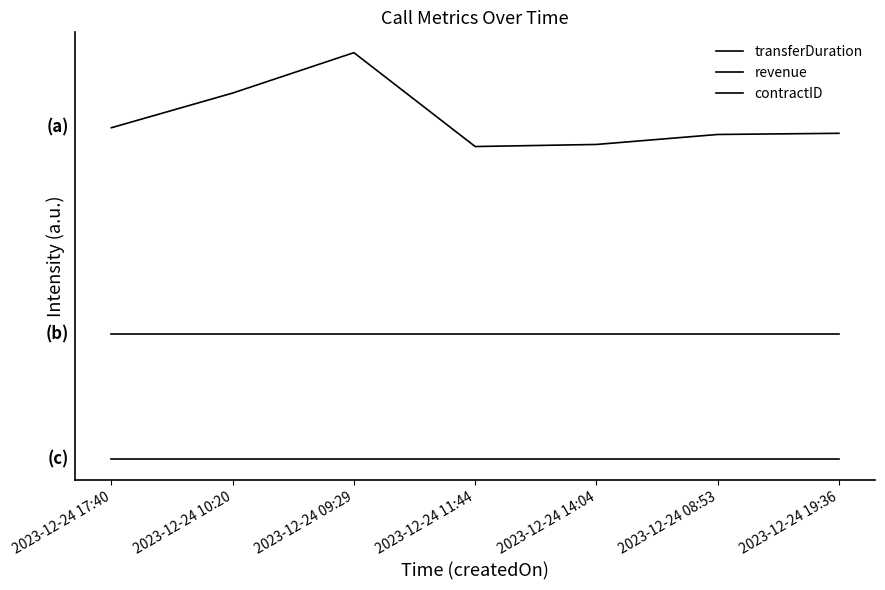

What is the spread (max minus min) of values at 2023-12-24 17:40?

1060.1